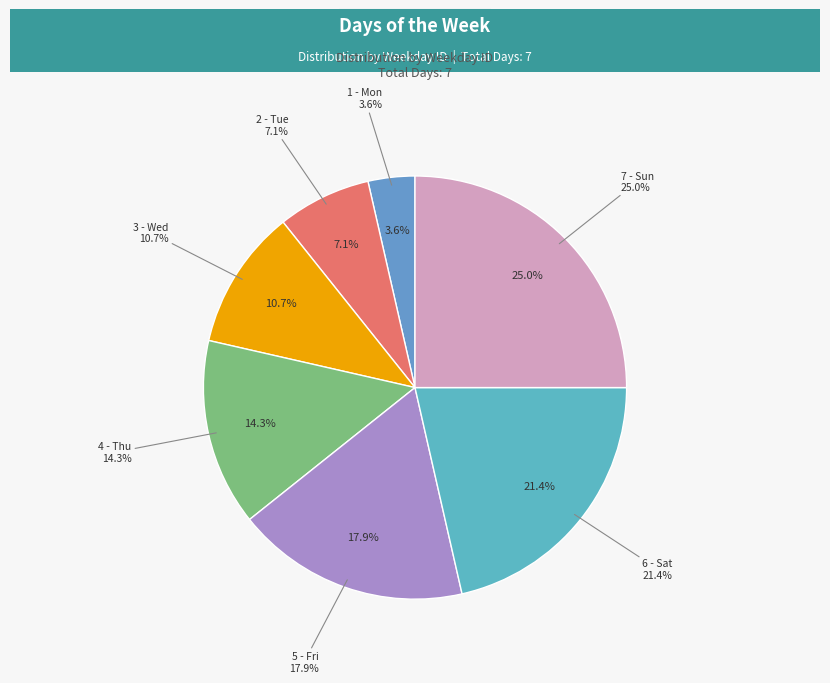

How many segments does this pie chart have?

7